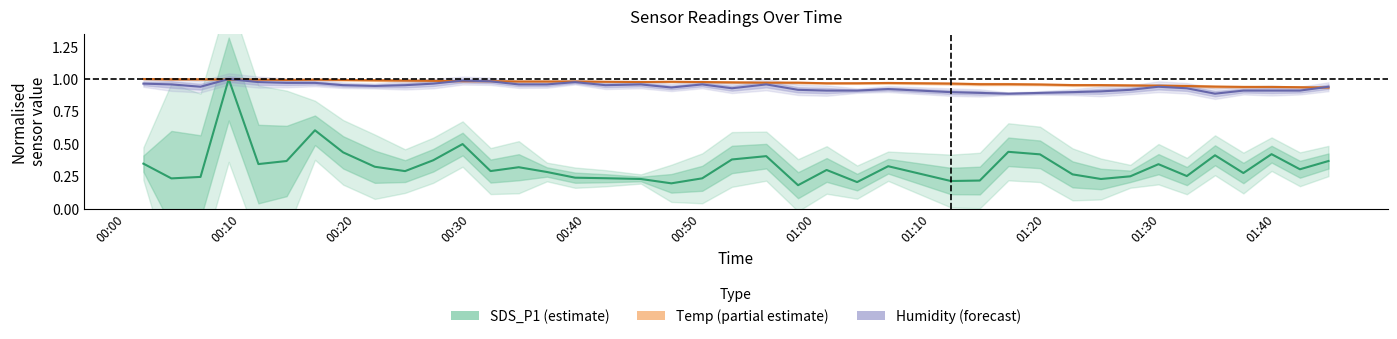

What is the average value of the SDS_P1 series?

0.3